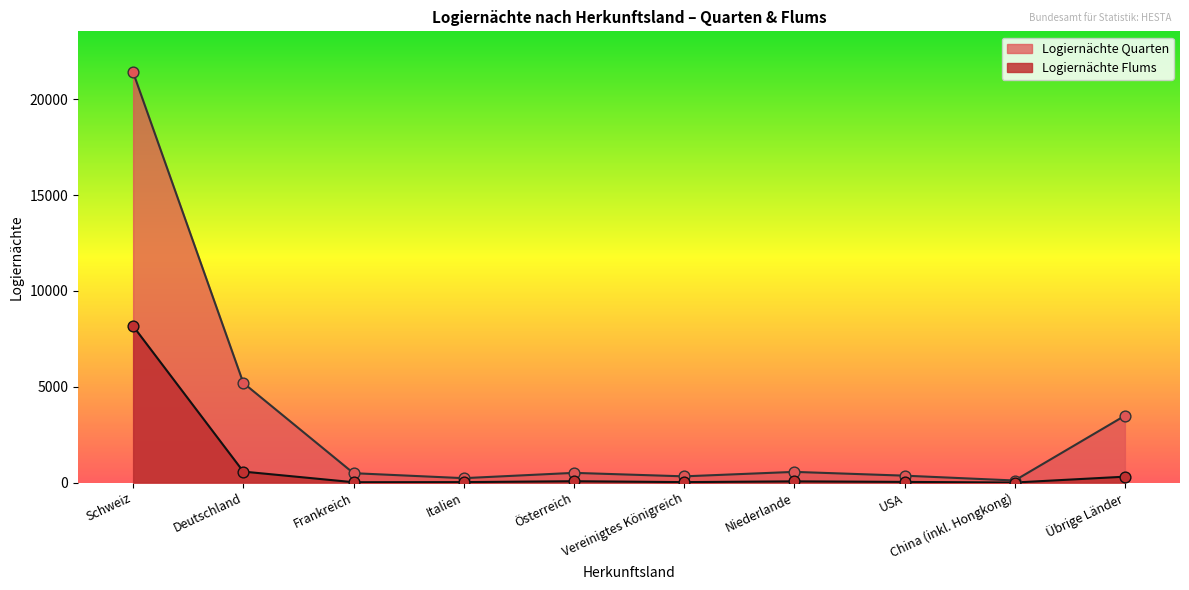

Is the value of Logiernächte Quarten at USA greater than the value of Logiernächte Flums at China (inkl. Hongkong)?

Yes